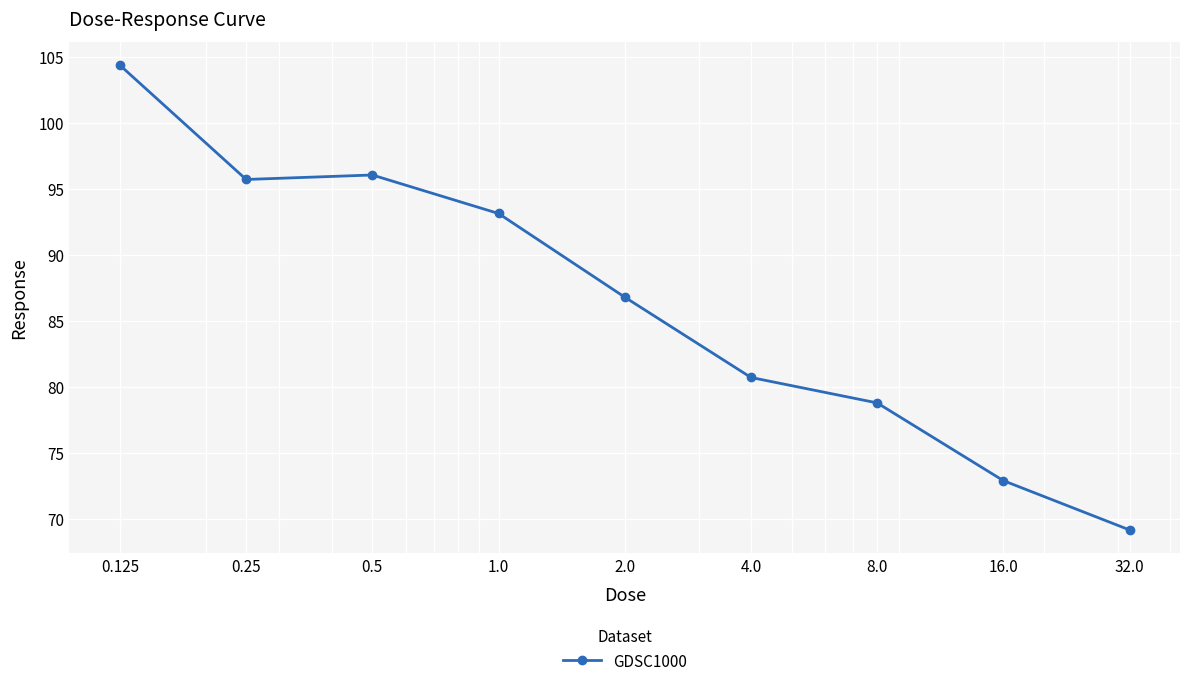

What is the value of the 8th point from the left?

72.9